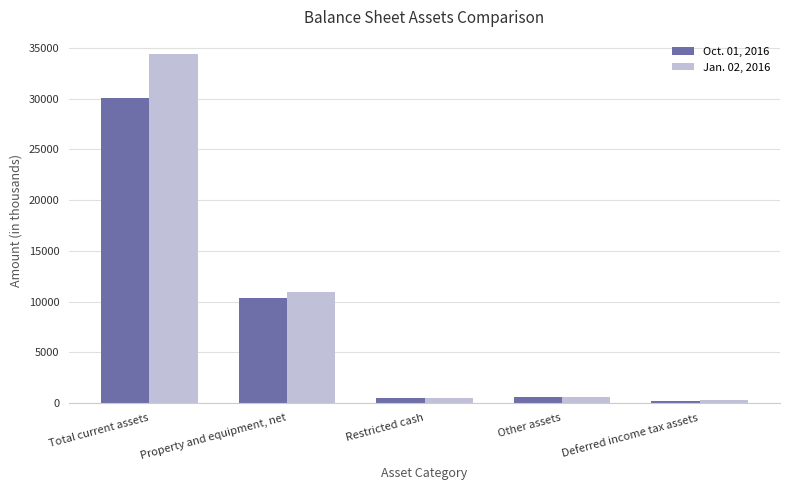

Is the value of Jan. 02, 2016 at Property and equipment, net greater than the value of Oct. 01, 2016 at Restricted cash?

Yes